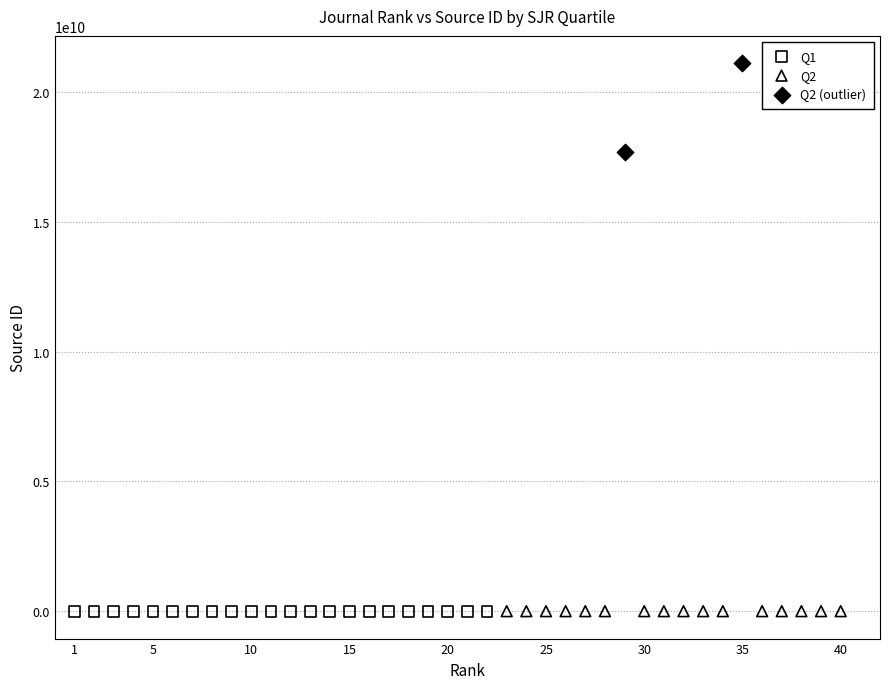

What are all the series names shown in the legend?

Q1, Q2, Q2 (outlier)